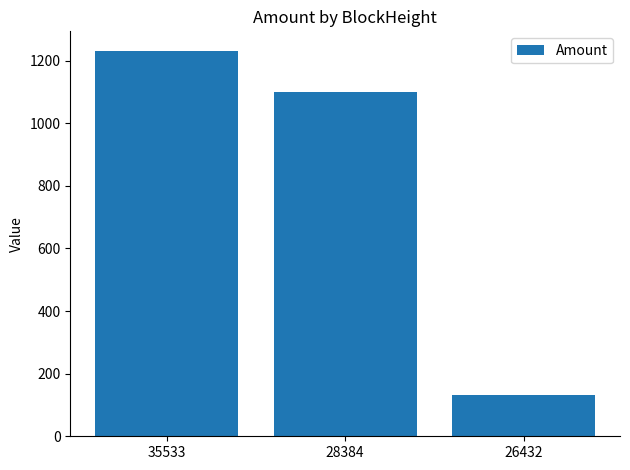

Reading left to right, extract all data points from this chart.

35533=1232.0	28384=1100.0	26432=133.0